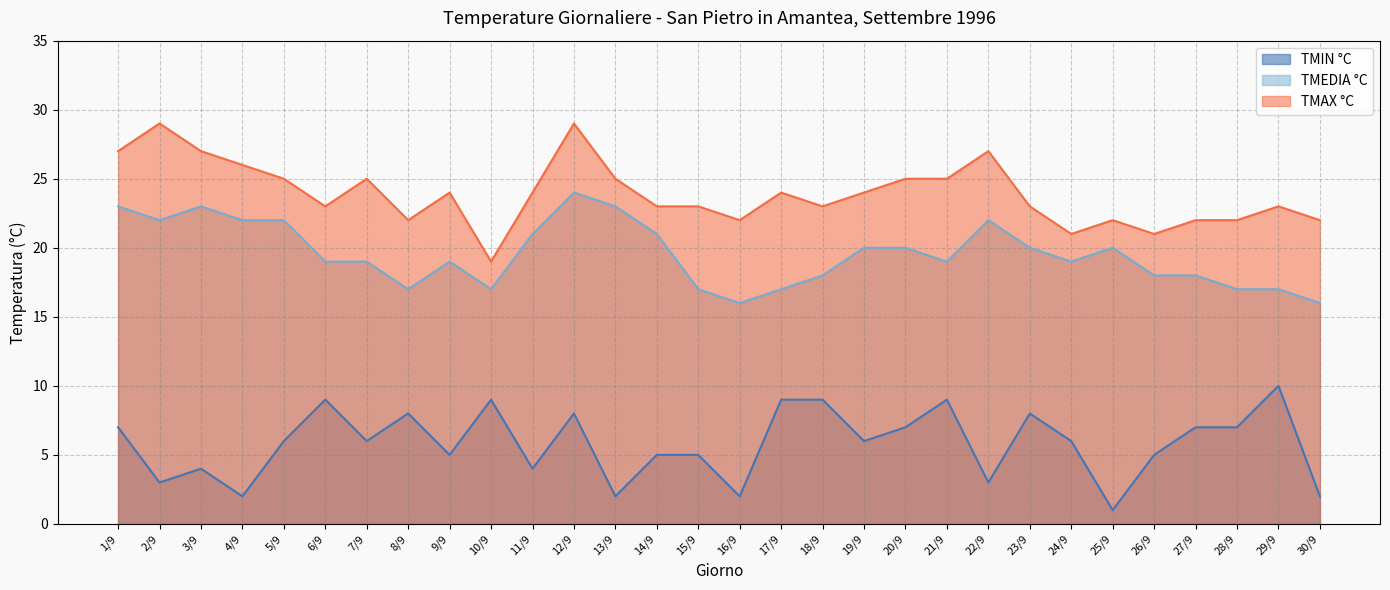

Is it true that TMIN °C equals 2 at 19/9?

False